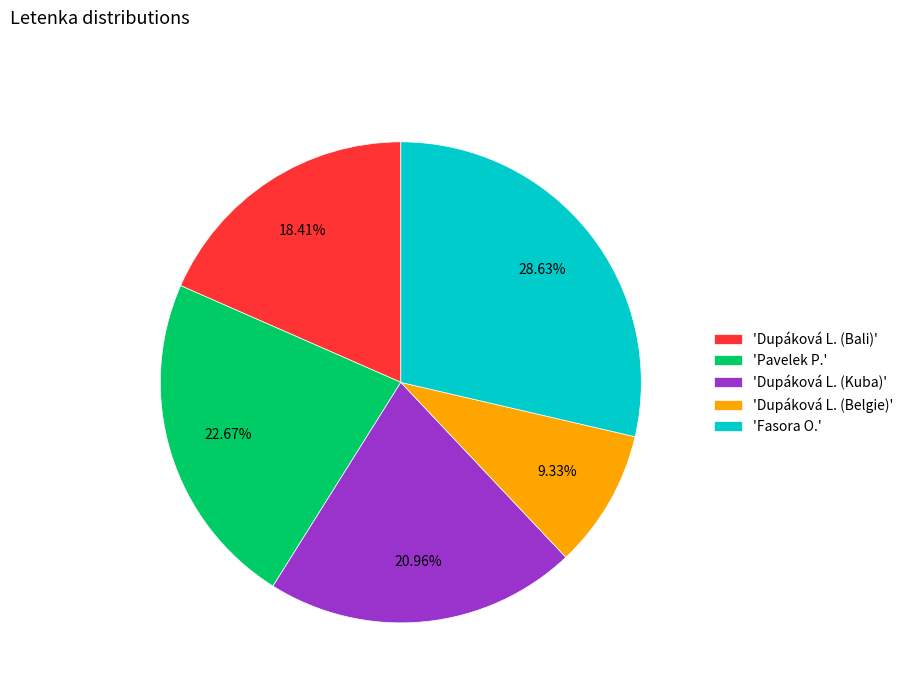

Which category has the biggest portion of the pie?

'Fasora O.'